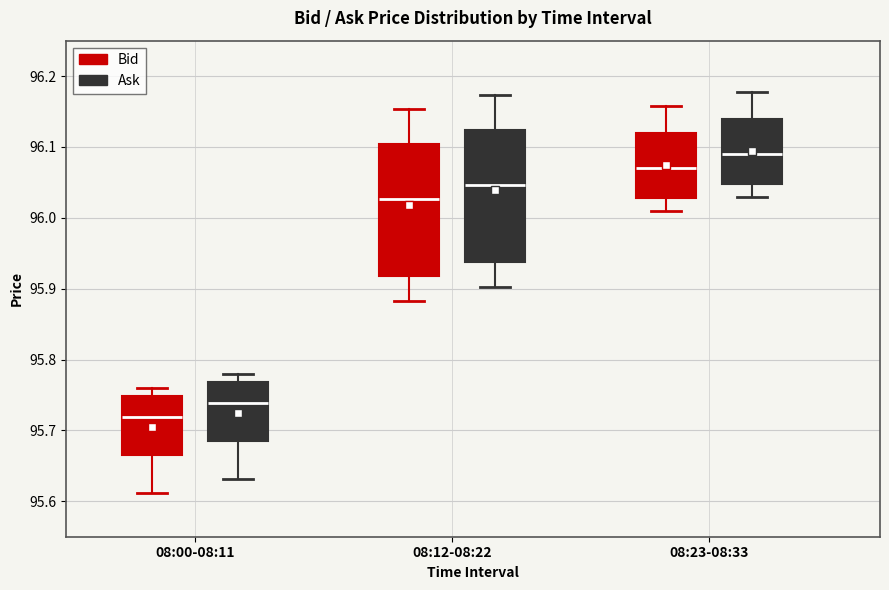

Where does the lower whisker of the box for 08:12-08:22 (Ask) end on the y-axis? The values are not printed on the chart, so give them approximately, as read against the axis.

95.90